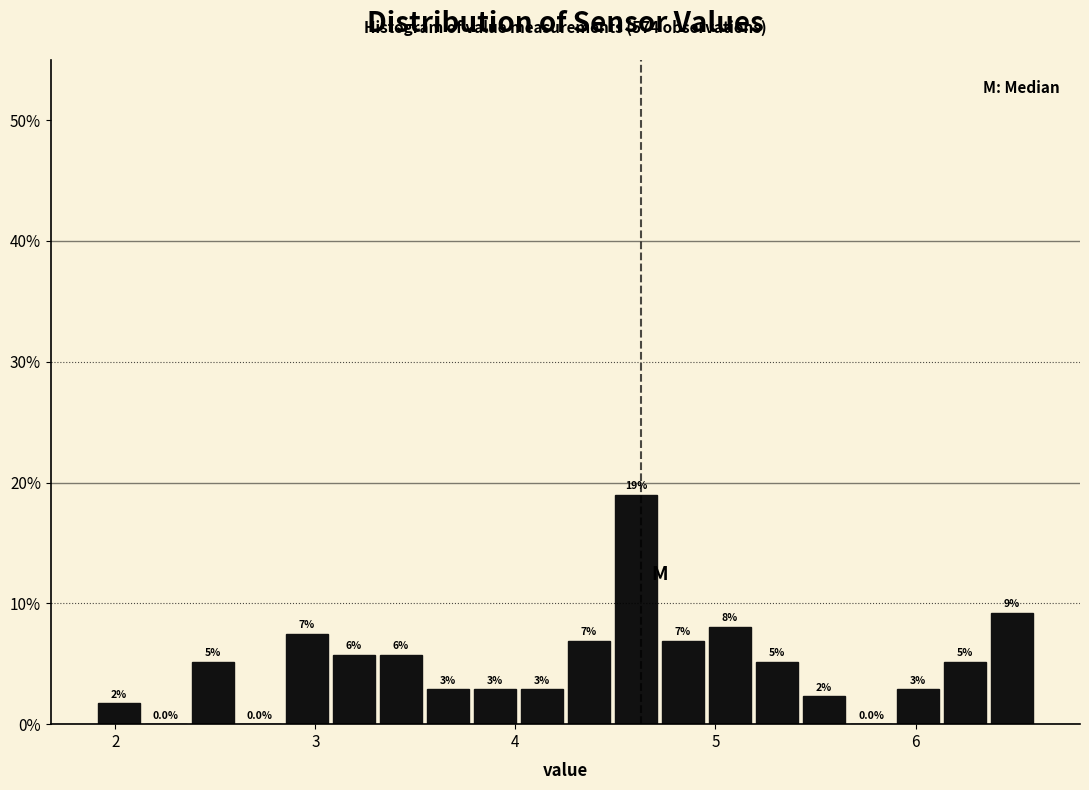

Read against the x-axis, roughly where is the centre of the tallest bar?

4.6